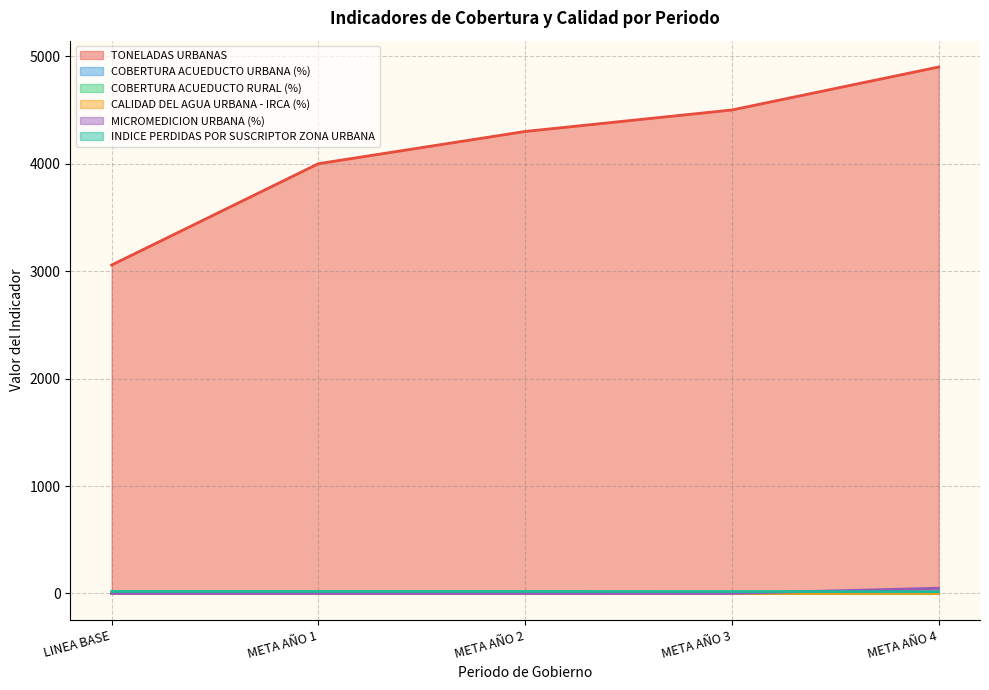

Rank the series at META AÑO 3 from highest to lowest value.

TONELADAS URBANAS, INDICE PERDIDAS POR SUSCRIPTOR ZONA URBANA, MICROMEDICION URBANA (%), CALIDAD DEL AGUA URBANA - IRCA (%), COBERTURA ACUEDUCTO URBANA (%), COBERTURA ACUEDUCTO RURAL (%)